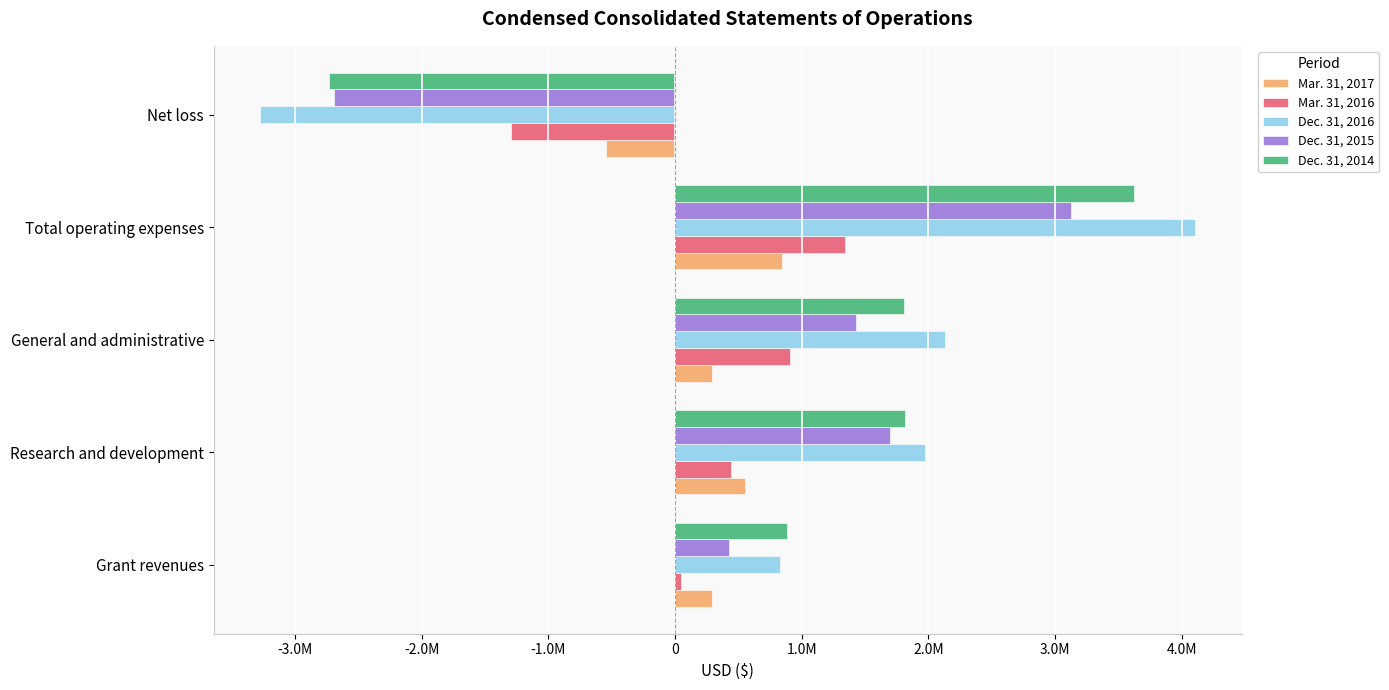

Reading right to left, list all the values displayed in this chart.

Mar. 31, 2017: -548341	844462	292667	551795	295735
Mar. 31, 2016: -1296279	1344509	906505	438004	47600
Dec. 31, 2016: -3271701	4102285	2131426	1970859	828918
Dec. 31, 2015: -2689287	3122833	1429731	1693102	428081
Dec. 31, 2014: -2733555	3620574	1807605	1812969	882956